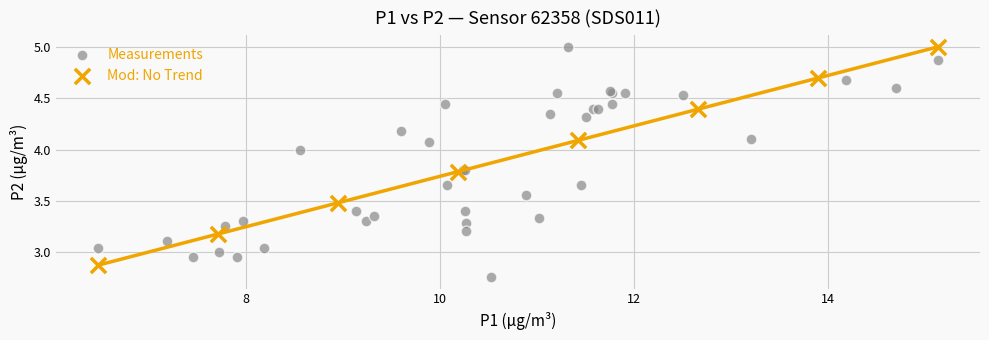

Which series reaches the minimum Y coordinate?

Measurements